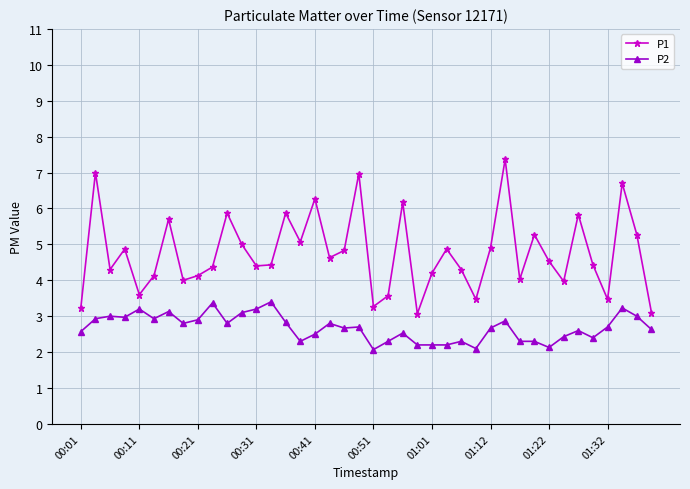

How many lines are shown in the chart?

2